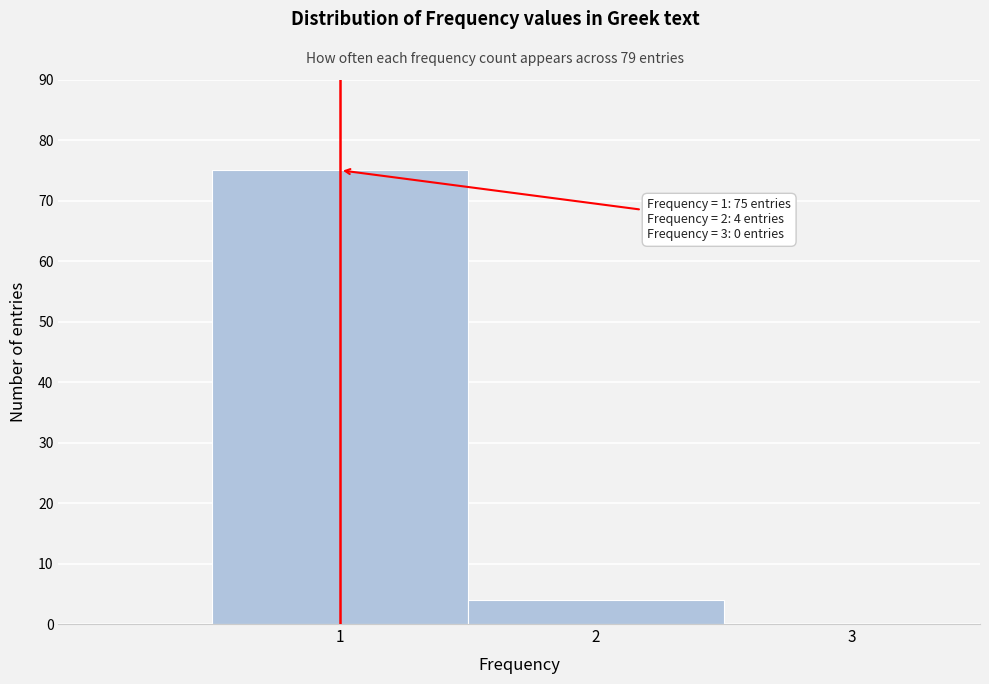

Which range on the x-axis has the tallest bar?

0.5 to 1.5